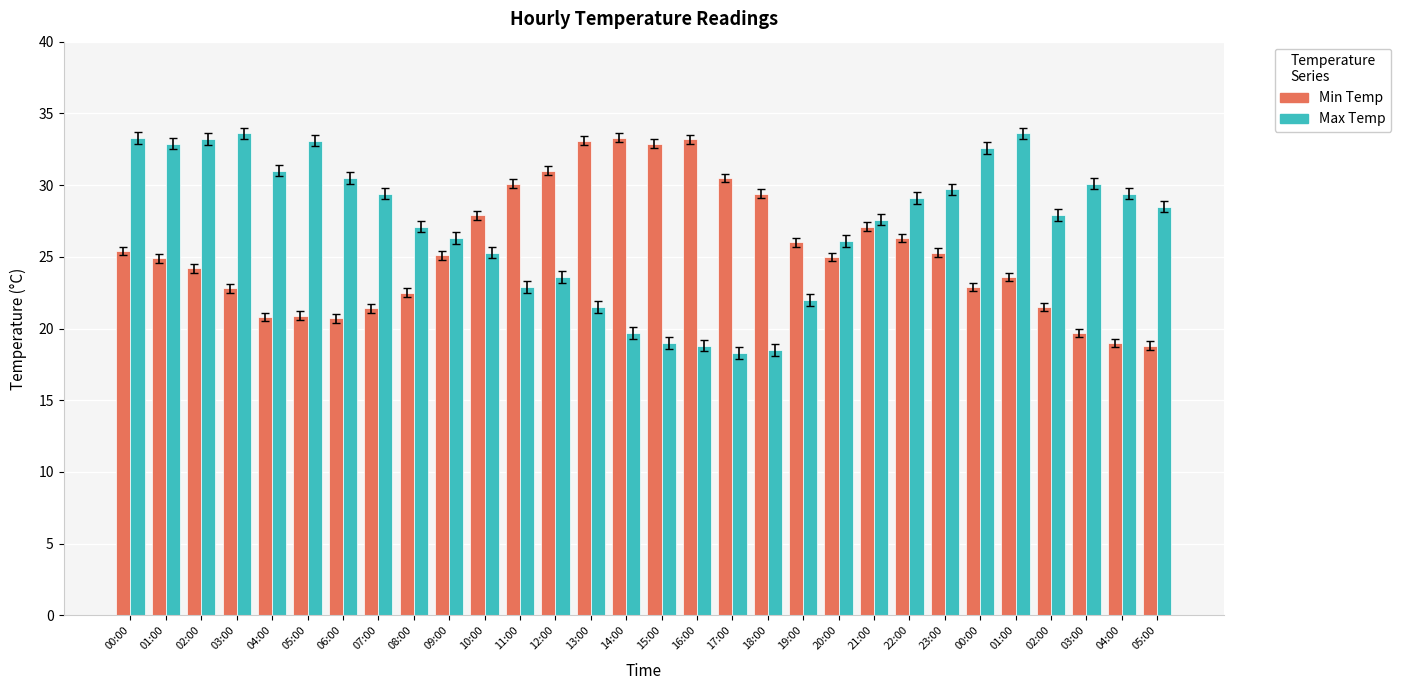

What are all the series names shown in the legend?

Min Temp, Max Temp